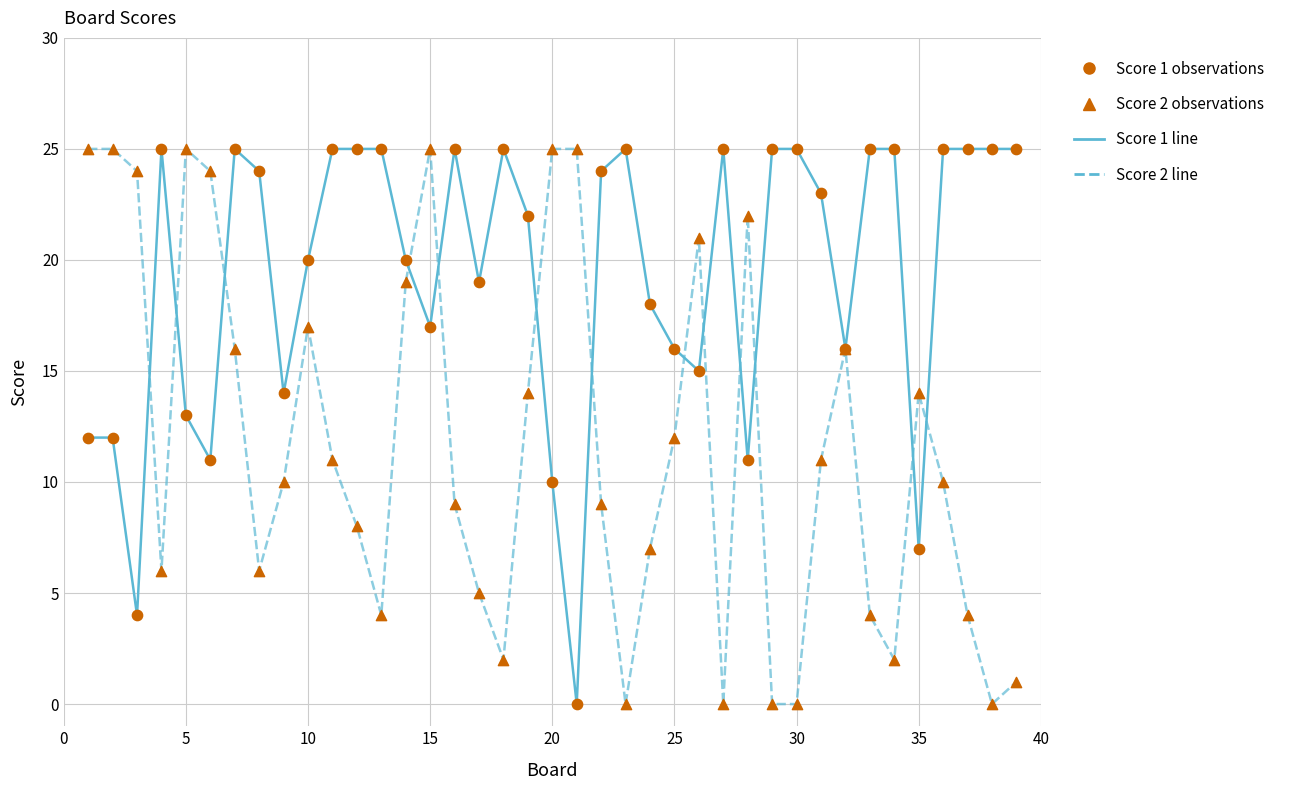

What is the maximum value shown in the chart?

25